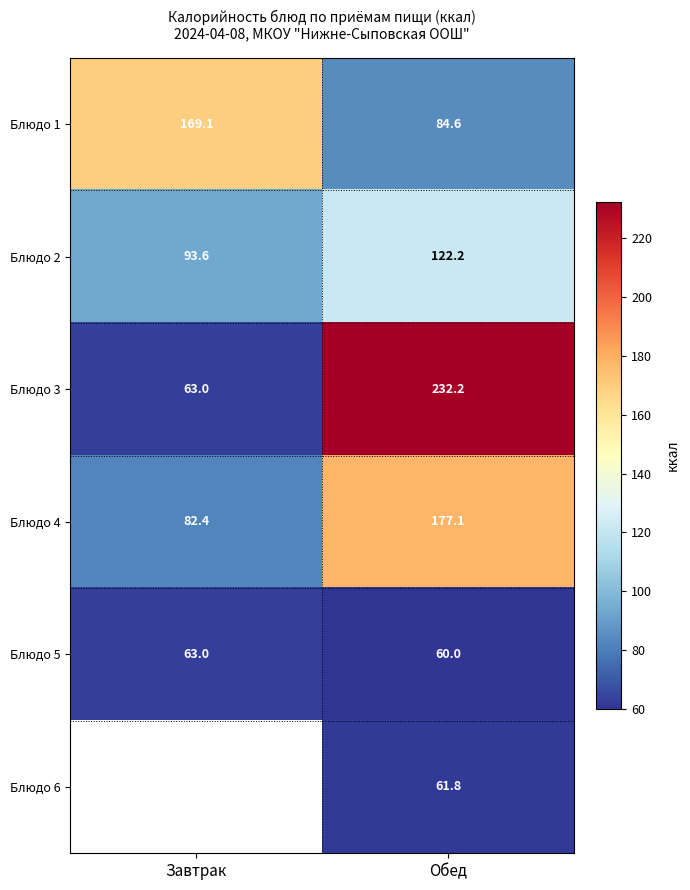

Where is Блюдо 3 nearest to the value 147?

Завтрак